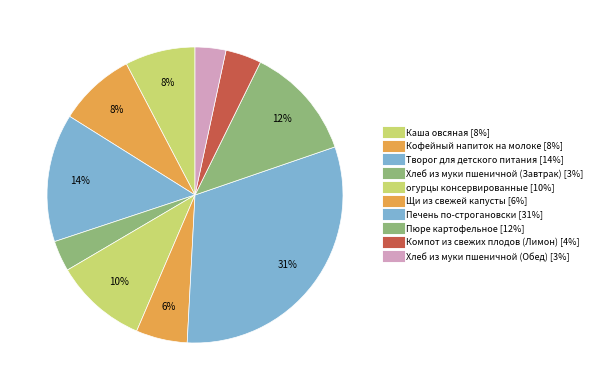

Approximately how many times larger is the value at Печень по-строгановски compared to Творог для детского питания?

2.2